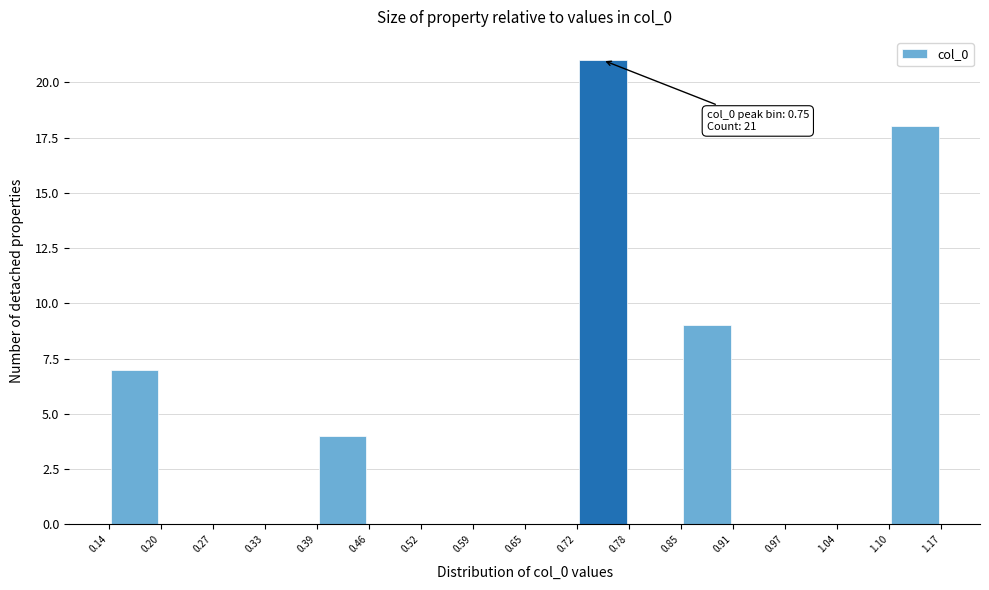

Over which range of the x-axis is the bar tallest?

0.72 to 0.78